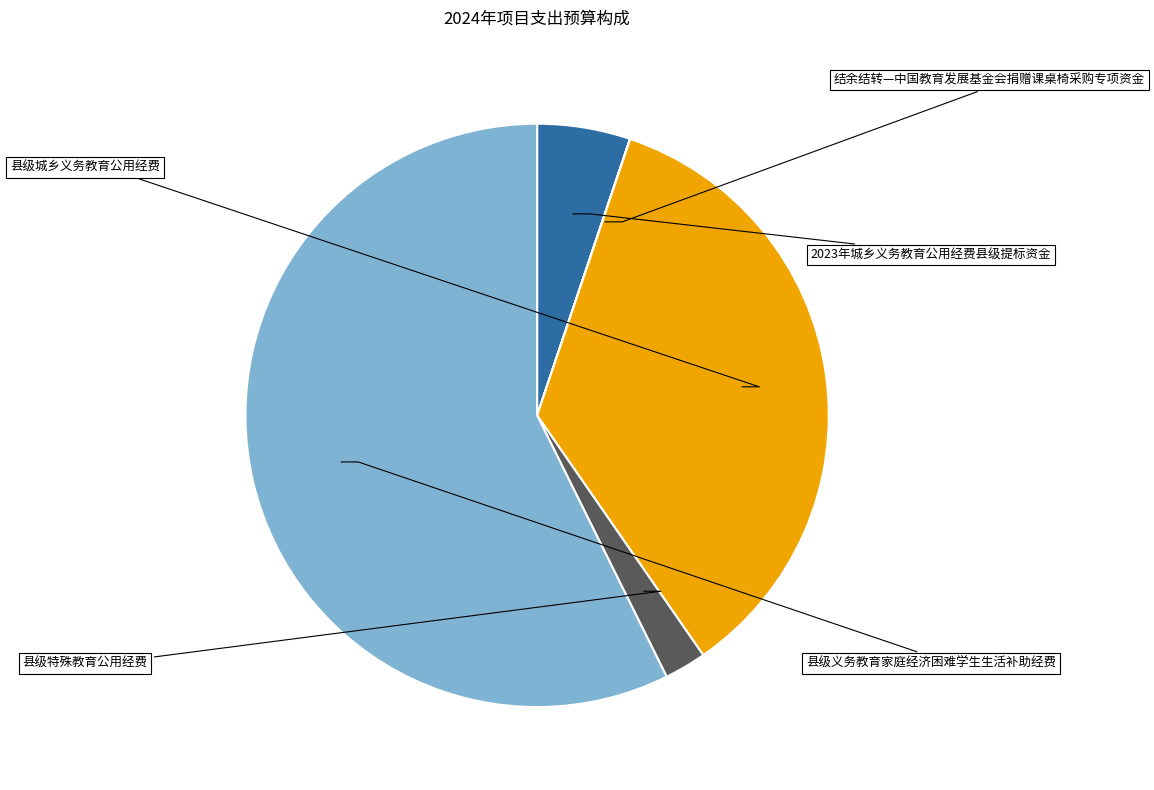

How many segments does this pie chart have?

5